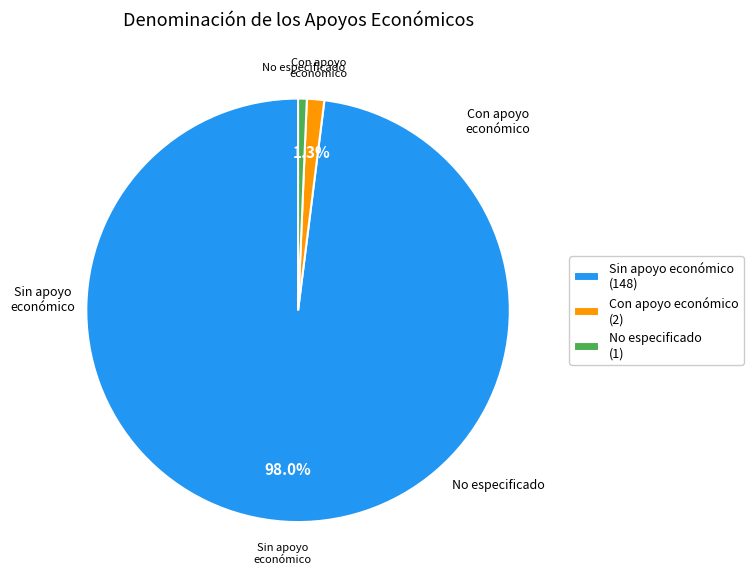

Which slice represents more than half of the pie?

Sin apoyo económico (148)